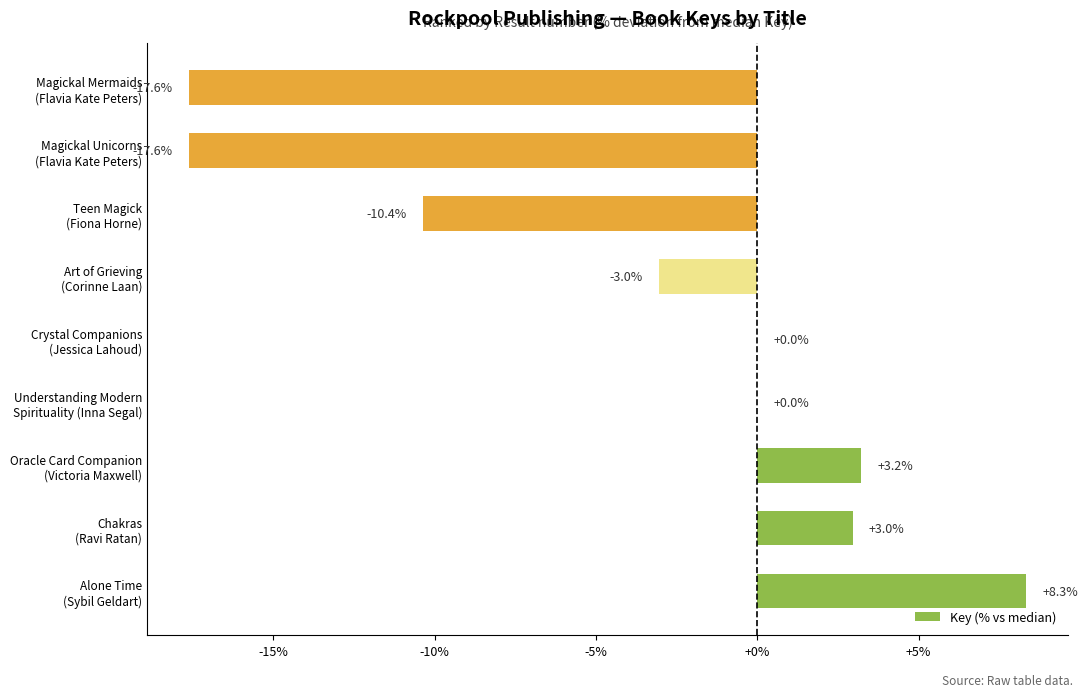

What is the maximum value shown in the chart?

8.3